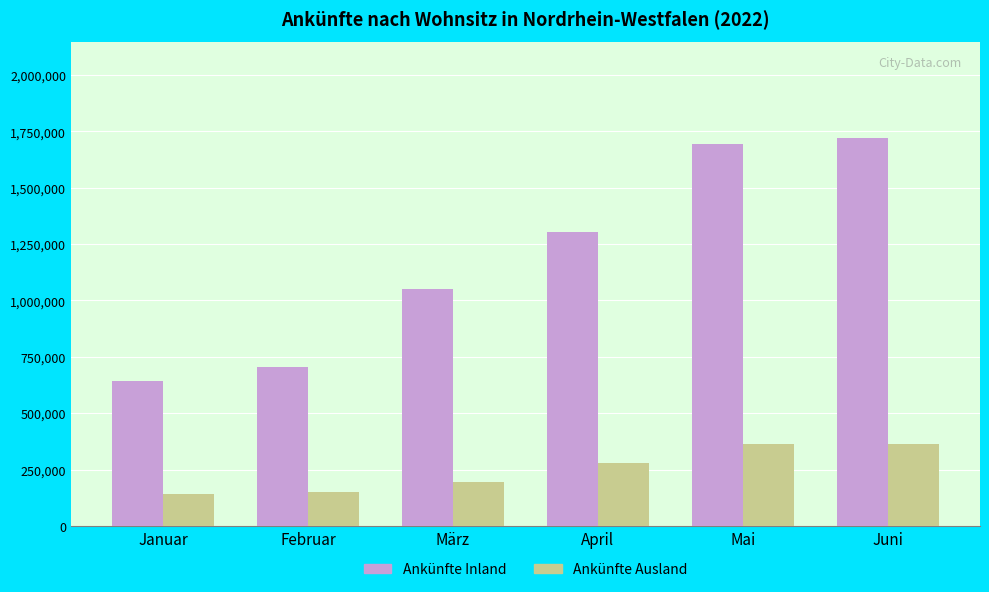

Which series has the largest range (max minus min)?

Ankünfte Inland